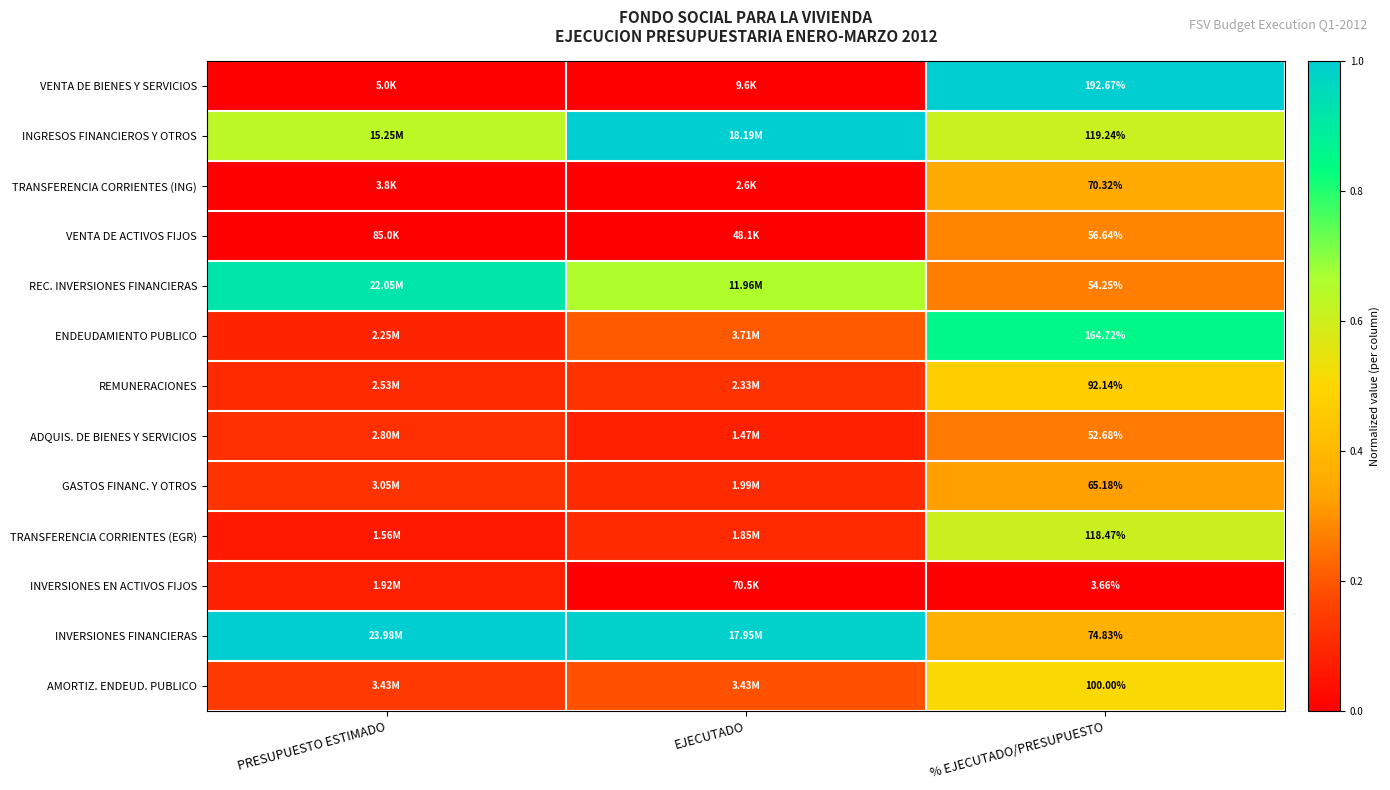

Rank the series at % EJECUTADO/PRESUPUESTO from highest to lowest value.

VENTA DE BIENES Y SERVICIOS, ENDEUDAMIENTO PUBLICO, INGRESOS FINANCIEROS Y OTROS, TRANSFERENCIA CORRIENTES (EGR), AMORTIZ. ENDEUD. PUBLICO, REMUNERACIONES, INVERSIONES FINANCIERAS, TRANSFERENCIA CORRIENTES (ING), GASTOS FINANC. Y OTROS, VENTA DE ACTIVOS FIJOS, REC. INVERSIONES FINANCIERAS, ADQUIS. DE BIENES Y SERVICIOS, INVERSIONES EN ACTIVOS FIJOS